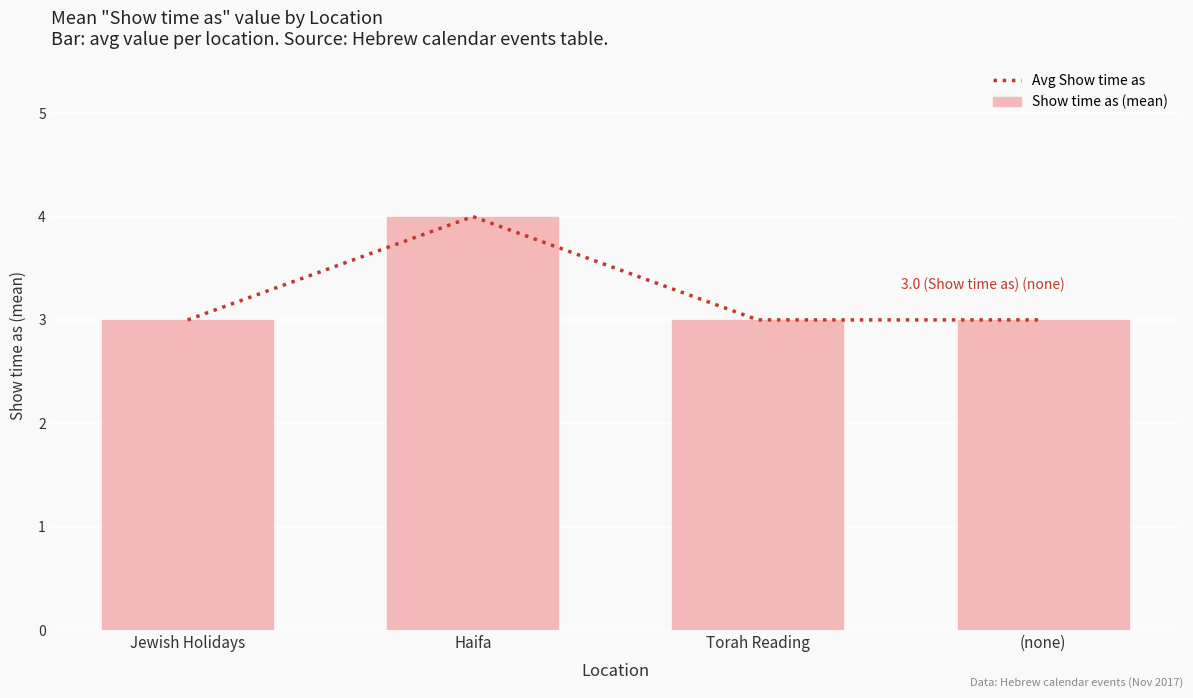

What is the sum of the Show time as (mean) values at Jewish Holidays and Torah Reading?

6